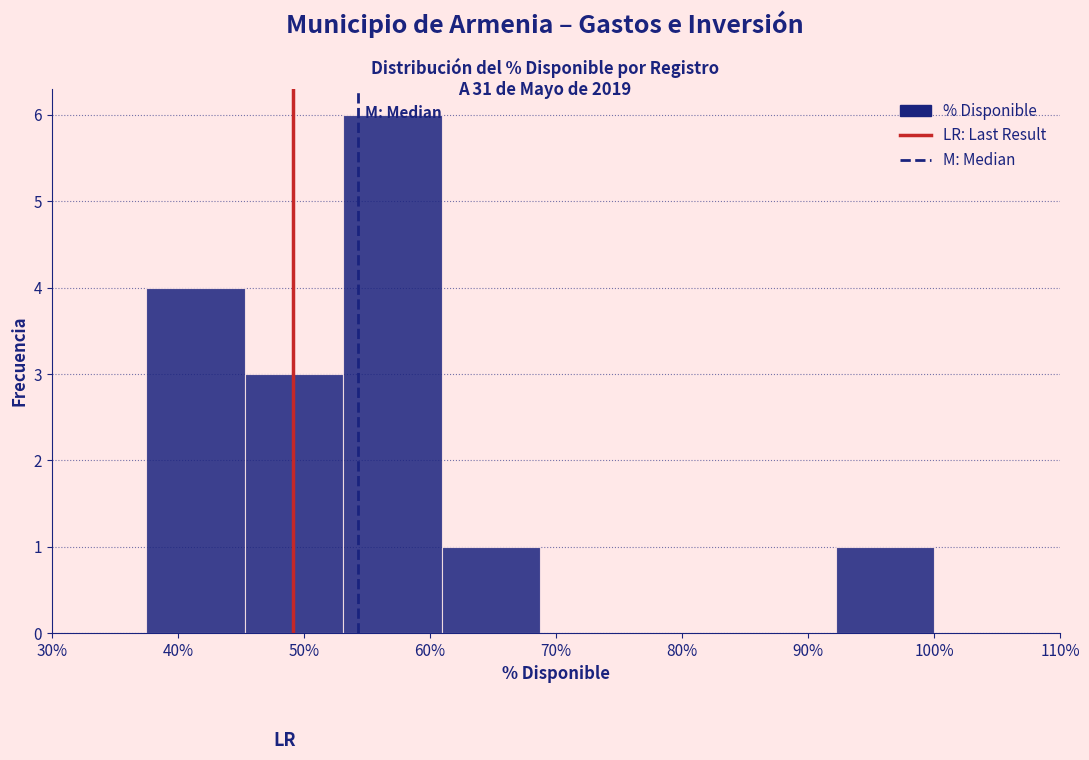

Reading left to right, list every bar in this chart as the range it spans on the x-axis followed by its height. Neither the bar edges nor the heights are printed on the chart, so give them approximately, as read against the axes.

38 to 45: 4
45 to 53: 3
53 to 61: 6
61 to 69: 1
69 to 77: 0
77 to 84: 0
84 to 92: 0
92 to 100: 1